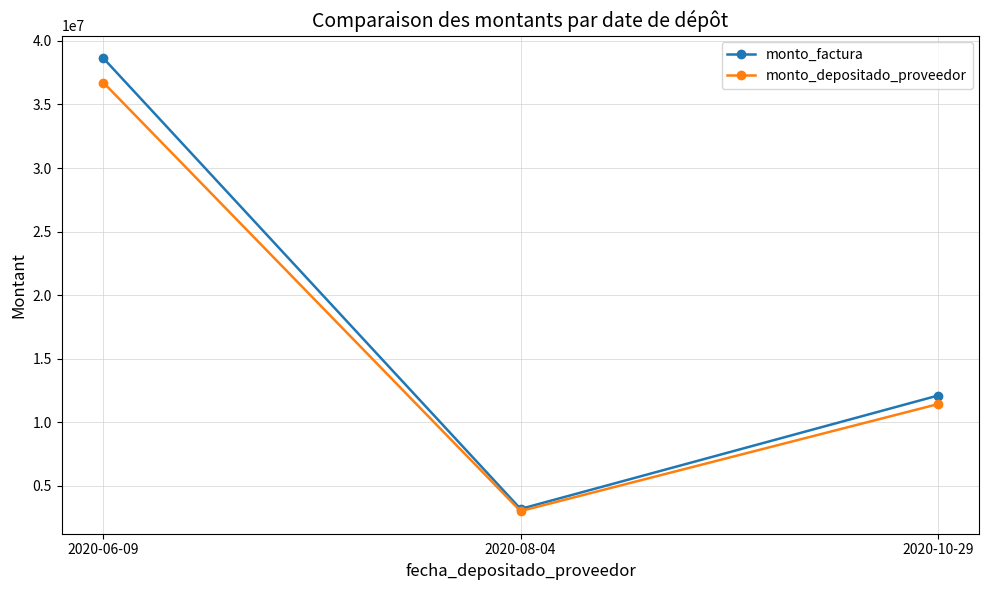

The monto_factura series shows 3195809 at 2020-08-04. True or false?

True